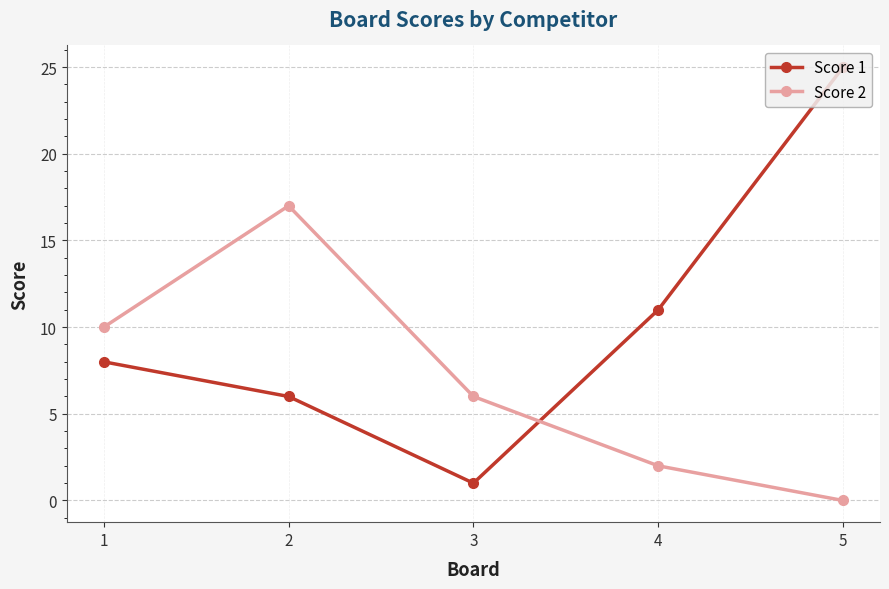

At which category is the sum across all series the highest?

5